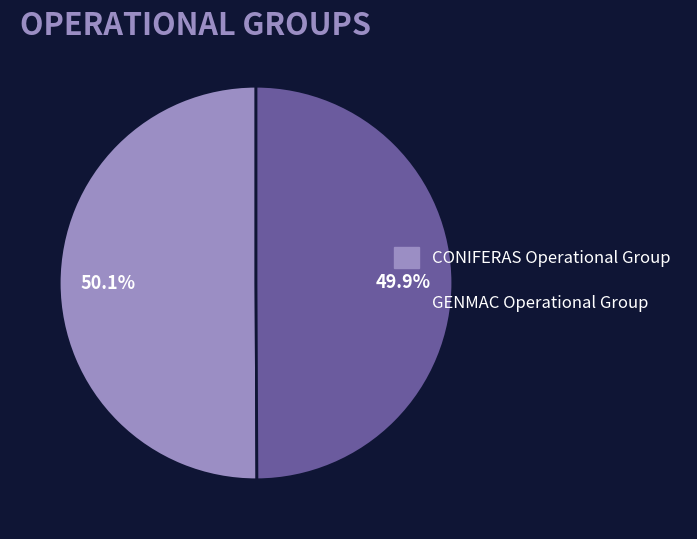

Is there any slice that represents more than half of the pie?

Yes